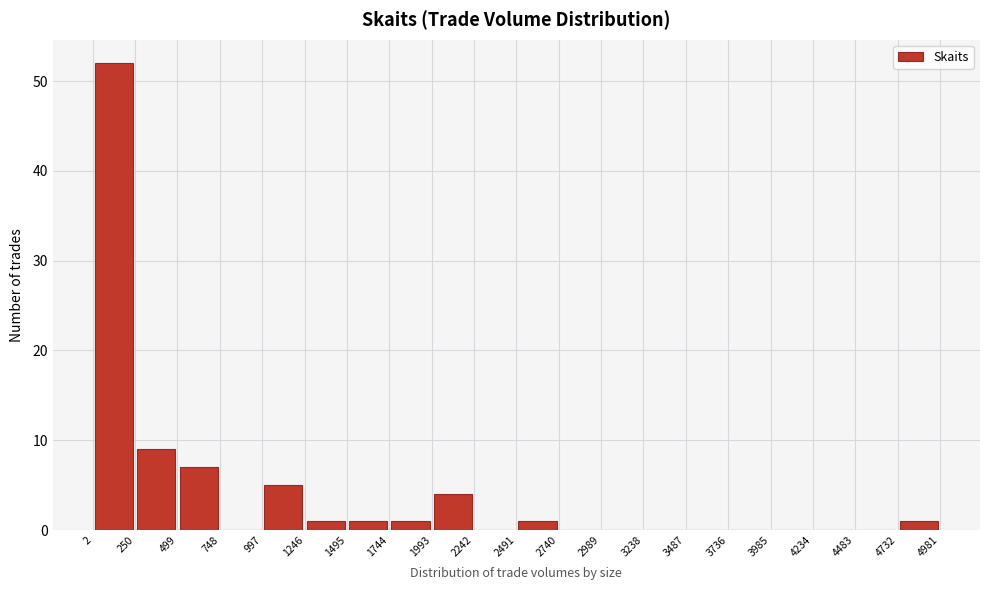

Over which range of the x-axis is the bar tallest?

2 to 250